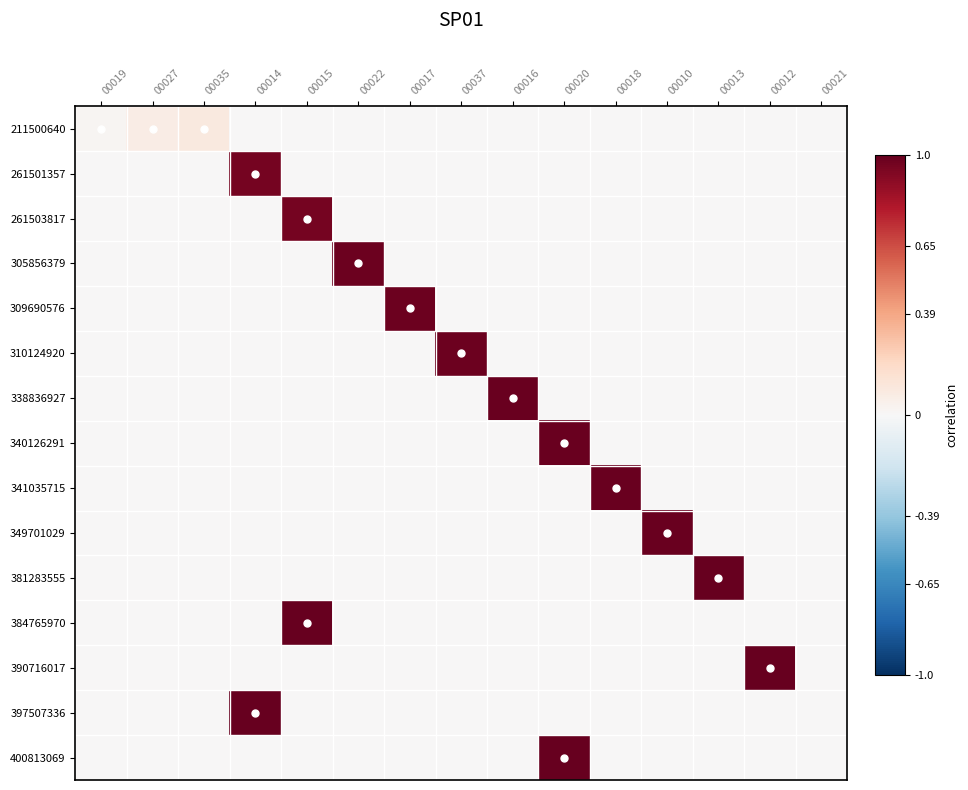

Reading left to right, transcribe all the data shown in this chart.

211500640: 00019=0.5	00027=0.5	00035=0.5	00014=0.5	00015=0.5	00022=0.5	00017=0.5	00037=0.5	00016=0.5	00020=0.5	00018=0.5	00010=0.5	00013=0.5	00012=0.5	00021=0.5
261501357: 00019=0.5	00027=0.5	00035=0.5	00014=1.0	00015=0.5	00022=0.5	00017=0.5	00037=0.5	00016=0.5	00020=0.5	00018=0.5	00010=0.5	00013=0.5	00012=0.5	00021=0.5
261503817: 00019=0.5	00027=0.5	00035=0.5	00014=0.5	00015=1.0	00022=0.5	00017=0.5	00037=0.5	00016=0.5	00020=0.5	00018=0.5	00010=0.5	00013=0.5	00012=0.5	00021=0.5
305856379: 00019=0.5	00027=0.5	00035=0.5	00014=0.5	00015=0.5	00022=1.0	00017=0.5	00037=0.5	00016=0.5	00020=0.5	00018=0.5	00010=0.5	00013=0.5	00012=0.5	00021=0.5
309690576: 00019=0.5	00027=0.5	00035=0.5	00014=0.5	00015=0.5	00022=0.5	00017=1.0	00037=0.5	00016=0.5	00020=0.5	00018=0.5	00010=0.5	00013=0.5	00012=0.5	00021=0.5
310124920: 00019=0.5	00027=0.5	00035=0.5	00014=0.5	00015=0.5	00022=0.5	00017=0.5	00037=1.0	00016=0.5	00020=0.5	00018=0.5	00010=0.5	00013=0.5	00012=0.5	00021=0.5
338836927: 00019=0.5	00027=0.5	00035=0.5	00014=0.5	00015=0.5	00022=0.5	00017=0.5	00037=0.5	00016=1.0	00020=0.5	00018=0.5	00010=0.5	00013=0.5	00012=0.5	00021=0.5
340126291: 00019=0.5	00027=0.5	00035=0.5	00014=0.5	00015=0.5	00022=0.5	00017=0.5	00037=0.5	00016=0.5	00020=1.0	00018=0.5	00010=0.5	00013=0.5	00012=0.5	00021=0.5
341035715: 00019=0.5	00027=0.5	00035=0.5	00014=0.5	00015=0.5	00022=0.5	00017=0.5	00037=0.5	00016=0.5	00020=0.5	00018=1.0	00010=0.5	00013=0.5	00012=0.5	00021=0.5
349701029: 00019=0.5	00027=0.5	00035=0.5	00014=0.5	00015=0.5	00022=0.5	00017=0.5	00037=0.5	00016=0.5	00020=0.5	00018=0.5	00010=1.0	00013=0.5	00012=0.5	00021=0.5
381283555: 00019=0.5	00027=0.5	00035=0.5	00014=0.5	00015=0.5	00022=0.5	00017=0.5	00037=0.5	00016=0.5	00020=0.5	00018=0.5	00010=0.5	00013=1.0	00012=0.5	00021=0.5
384765970: 00019=0.5	00027=0.5	00035=0.5	00014=0.5	00015=1.0	00022=0.5	00017=0.5	00037=0.5	00016=0.5	00020=0.5	00018=0.5	00010=0.5	00013=0.5	00012=0.5	00021=0.5
390716017: 00019=0.5	00027=0.5	00035=0.5	00014=0.5	00015=0.5	00022=0.5	00017=0.5	00037=0.5	00016=0.5	00020=0.5	00018=0.5	00010=0.5	00013=0.5	00012=1.0	00021=0.5
397507336: 00019=0.5	00027=0.5	00035=0.5	00014=1.0	00015=0.5	00022=0.5	00017=0.5	00037=0.5	00016=0.5	00020=0.5	00018=0.5	00010=0.5	00013=0.5	00012=0.5	00021=0.5
400813069: 00019=0.5	00027=0.5	00035=0.5	00014=0.5	00015=0.5	00022=0.5	00017=0.5	00037=0.5	00016=0.5	00020=1.0	00018=0.5	00010=0.5	00013=0.5	00012=0.5	00021=0.5